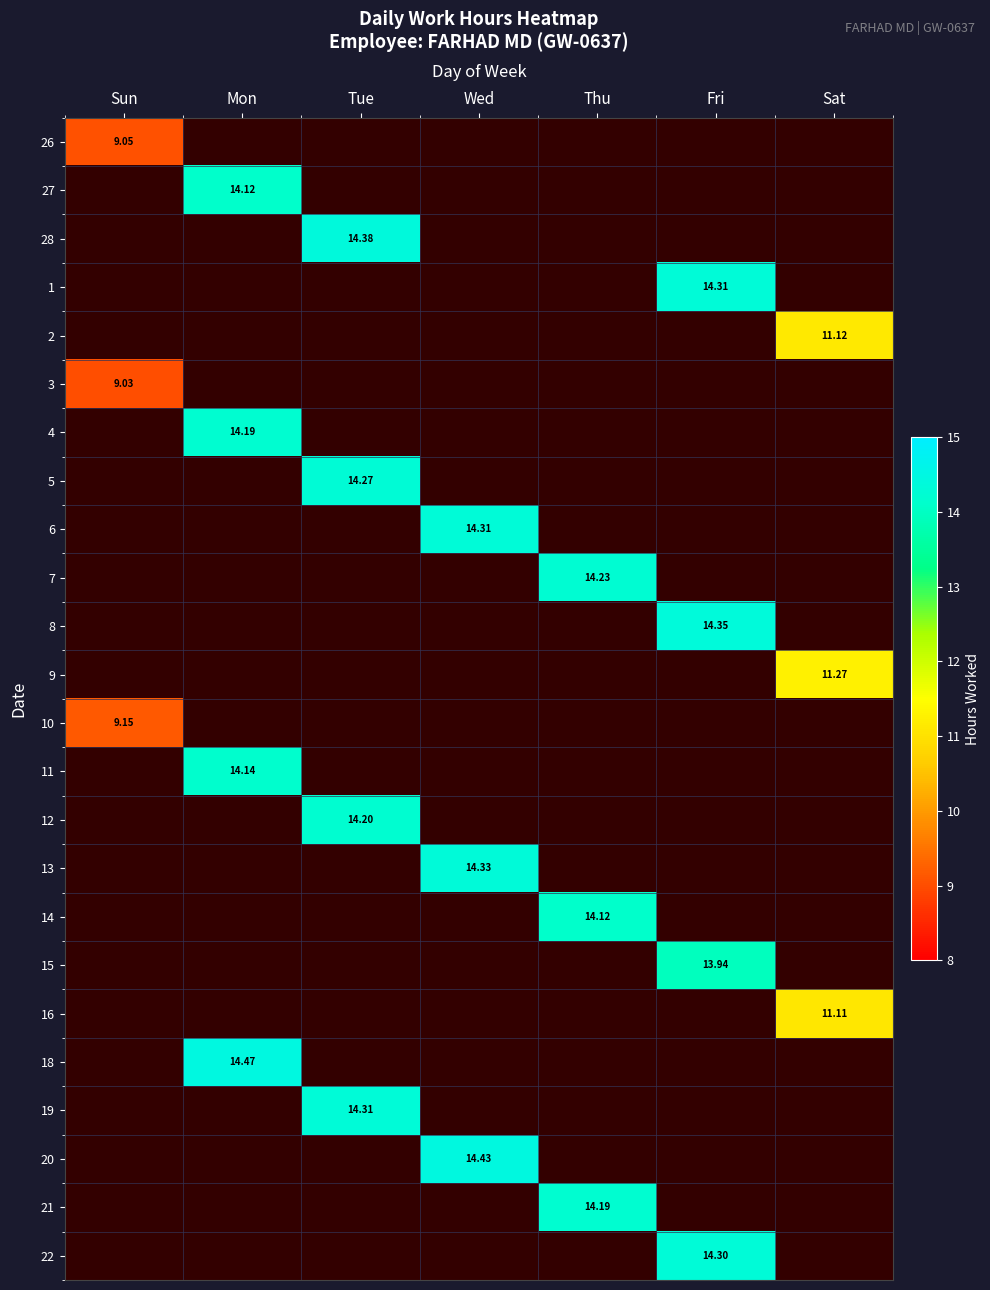

At how many categories does at least one series exceed 11?

6